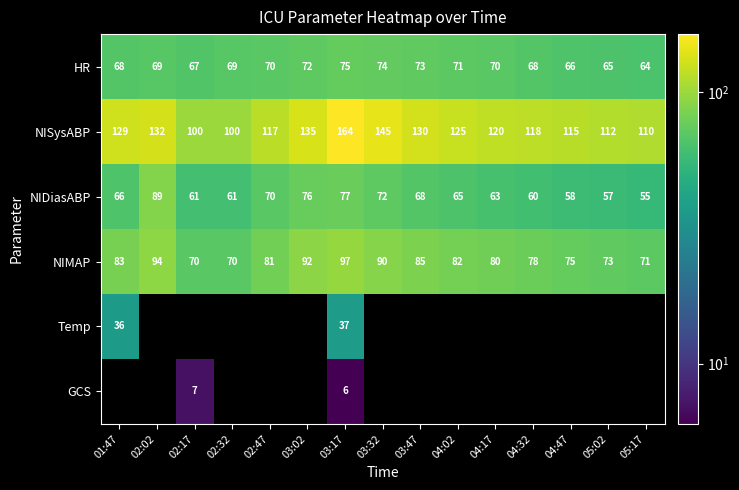

Rank the series at 03:17 from lowest to highest value.

GCS, Temp, HR, NIDiasABP, NIMAP, NISysABP